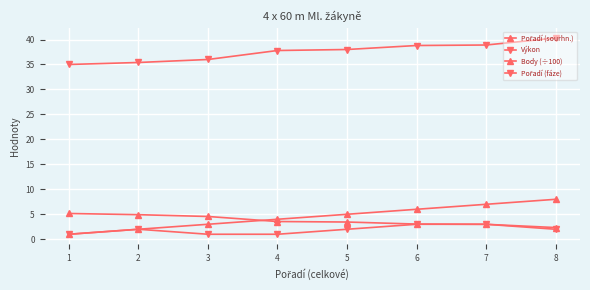

How many distinct data groups are displayed?

4